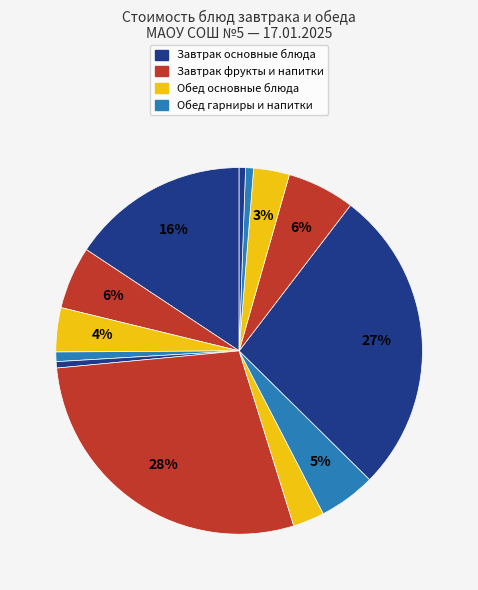

Which category has the biggest portion of the pie?

Завтрак (фрукты)